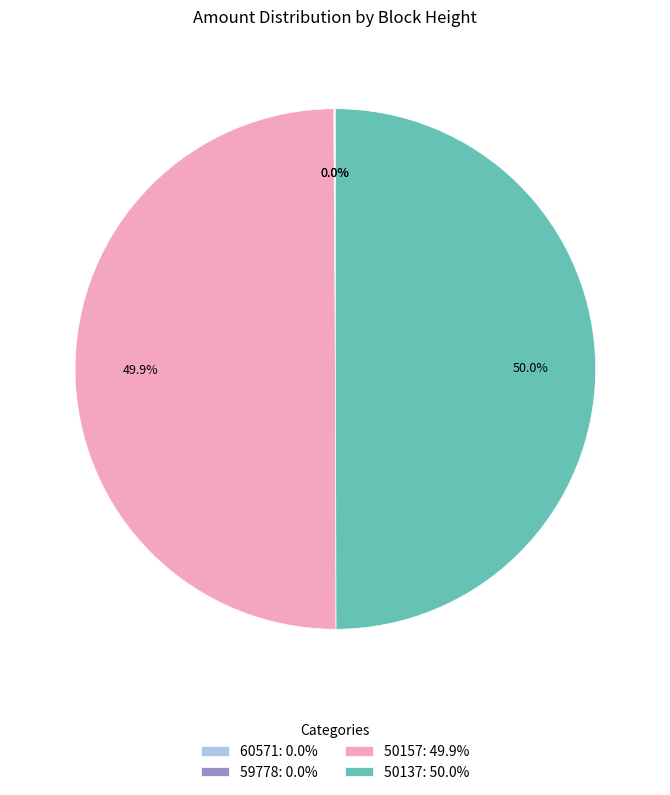

Combined, do 50137: 50.0% and 50157: 49.9% account for over 50%?

Yes